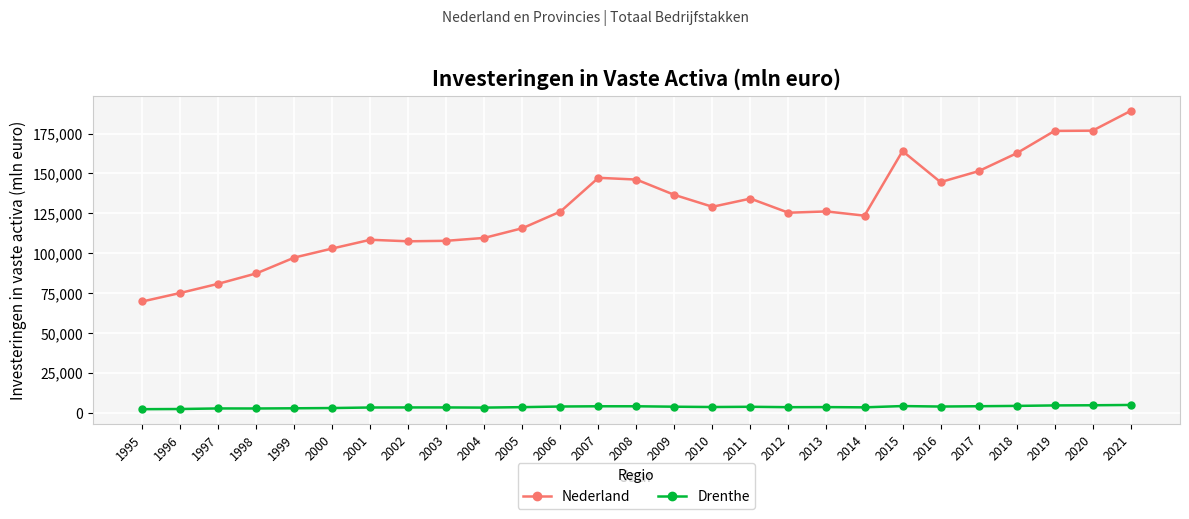

At 2009, list the series in order from smallest to largest.

Drenthe, Nederland